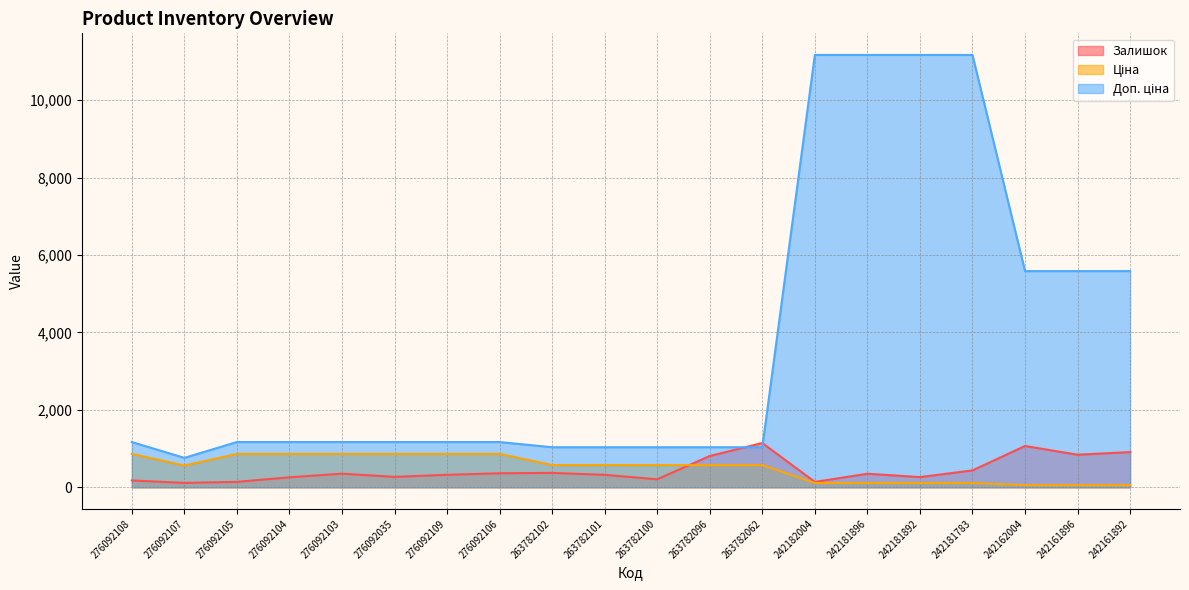

What are all the series names shown in the legend?

Залишок, Ціна, Доп. ціна